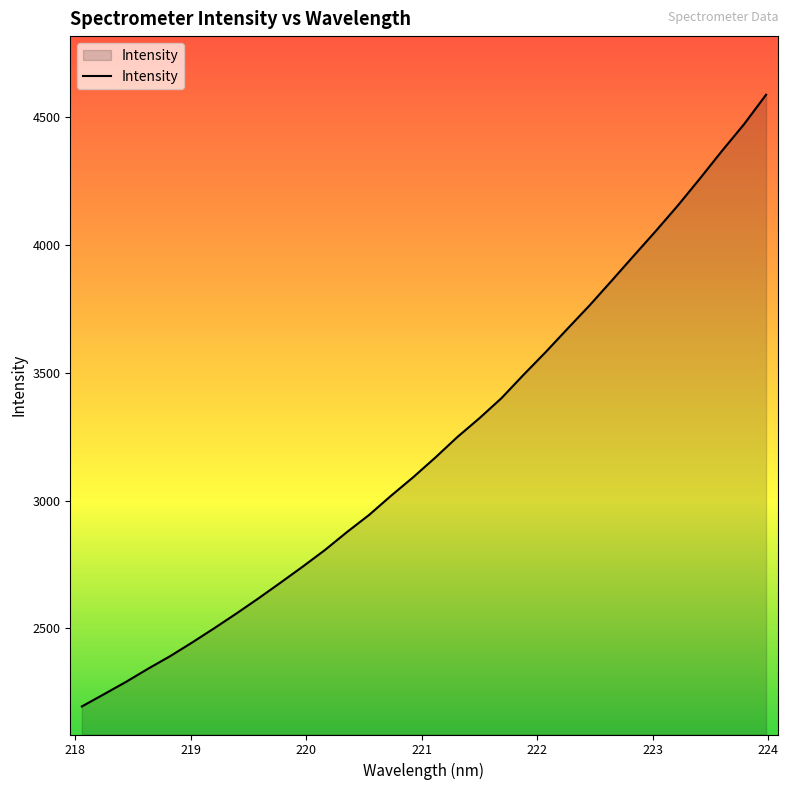

What is the smallest value displayed?

2194.7